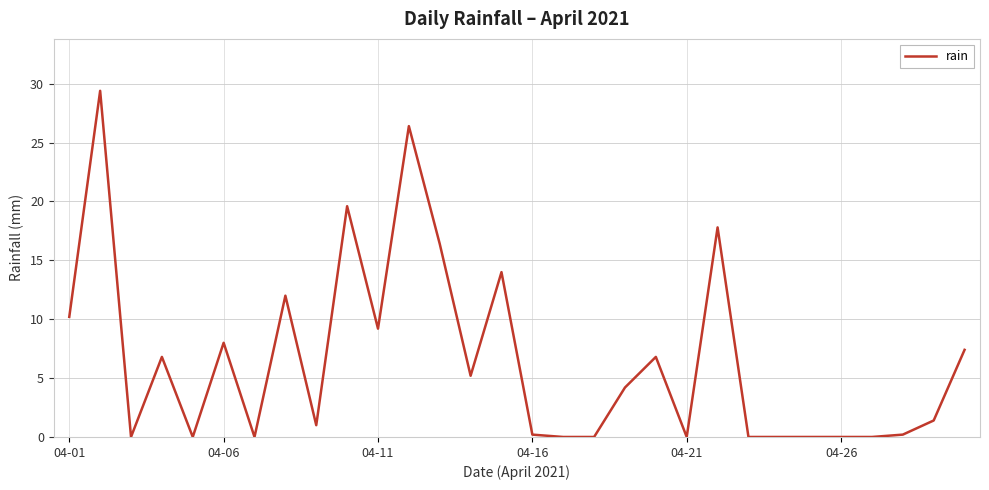

What is the difference between the maximum and minimum values?

29.4